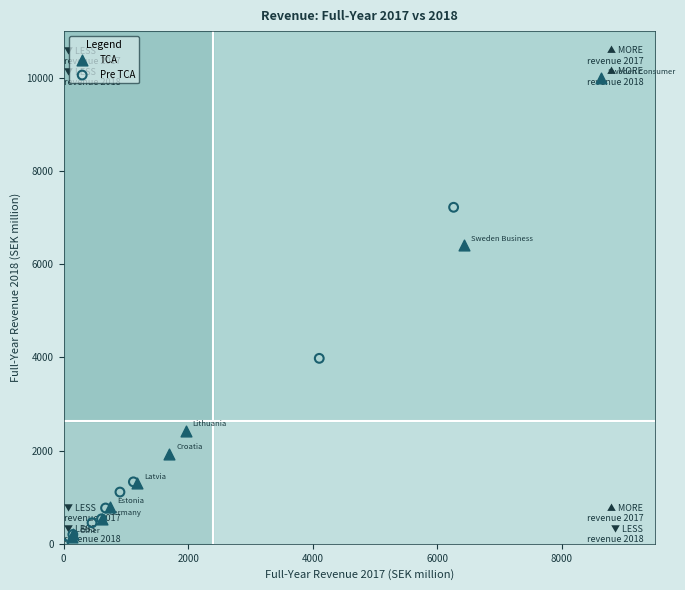

Which series reaches the maximum Y coordinate?

TCA